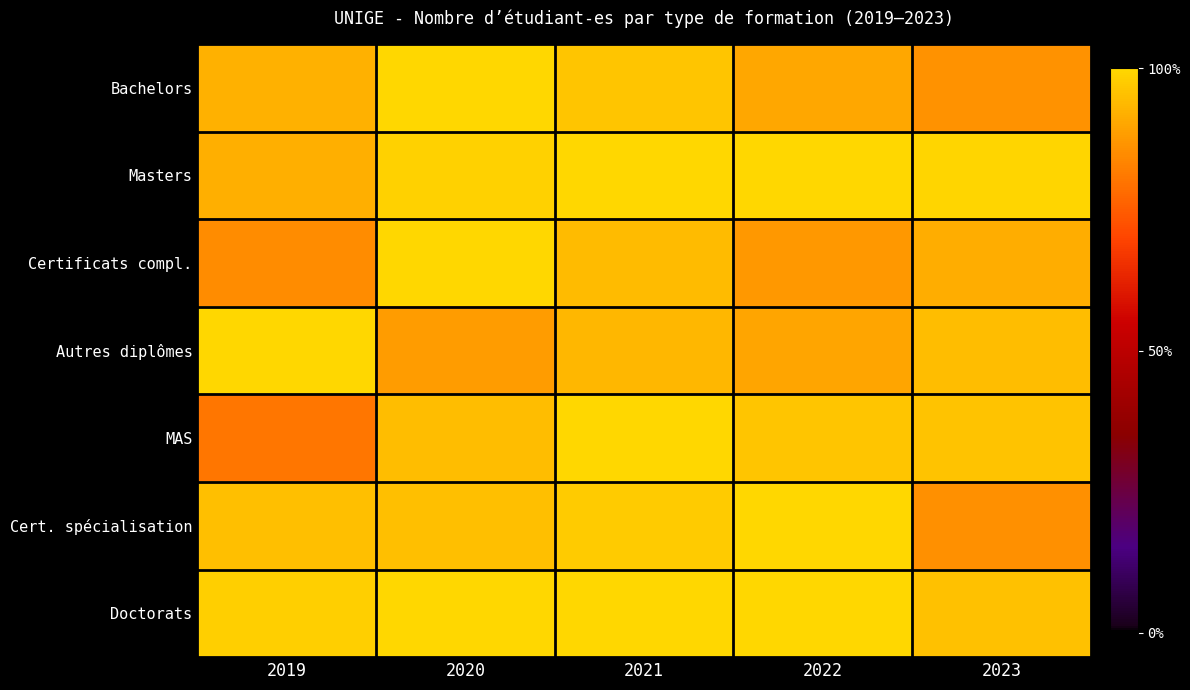

Between 2020 and 2021, which series saw the biggest shift?

Certificats compl.